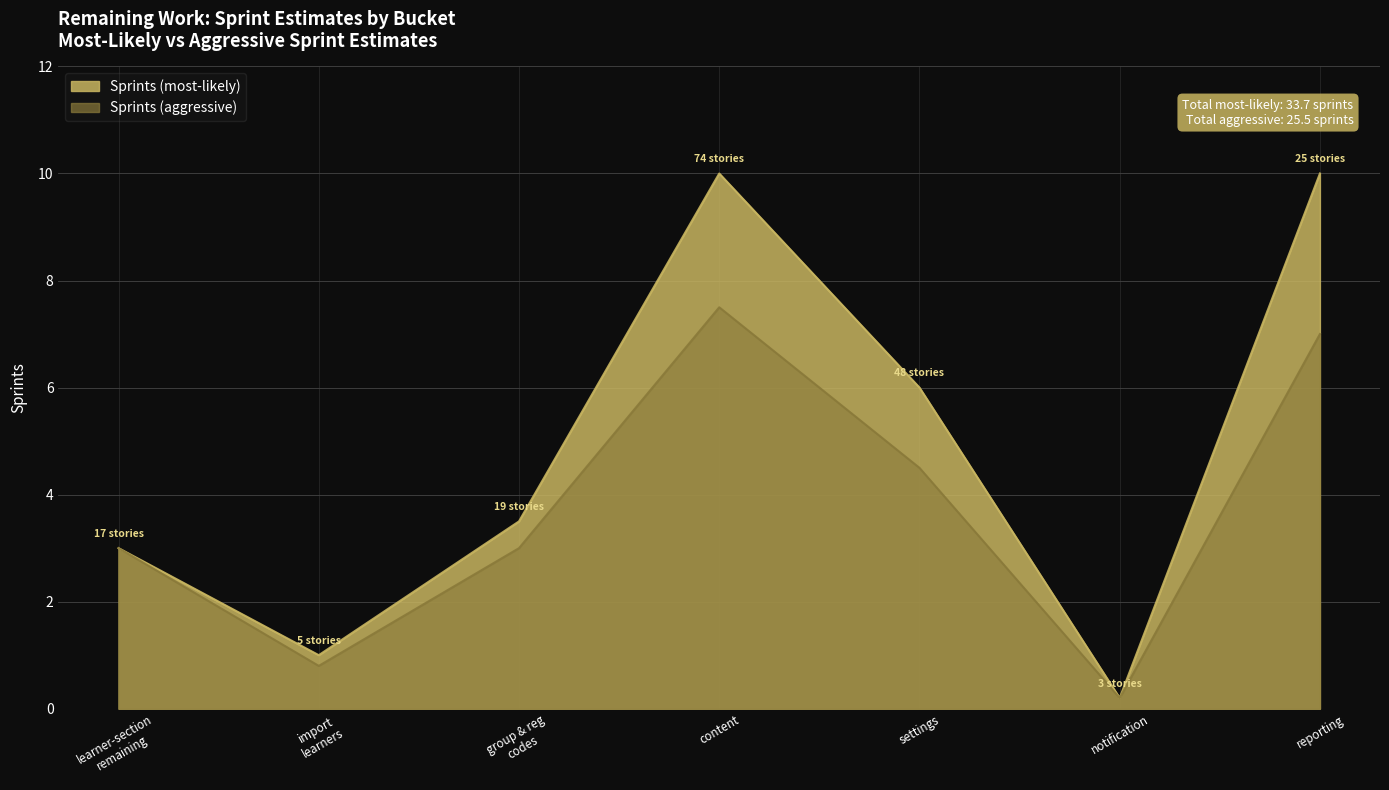

Which category has the highest value across all series?

content